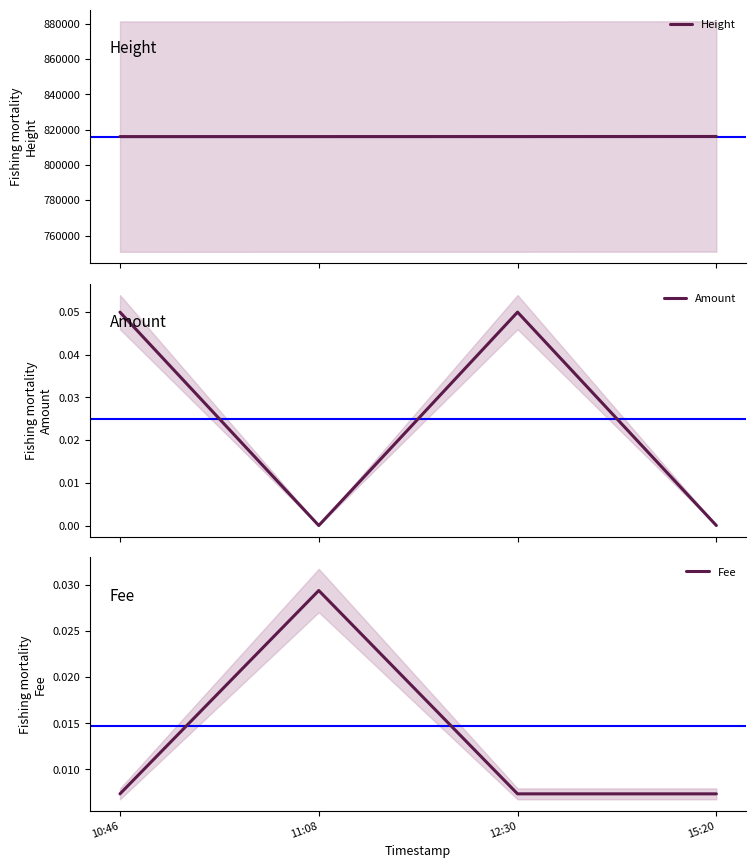

True or false: Fee and Height intersect in this chart.

False